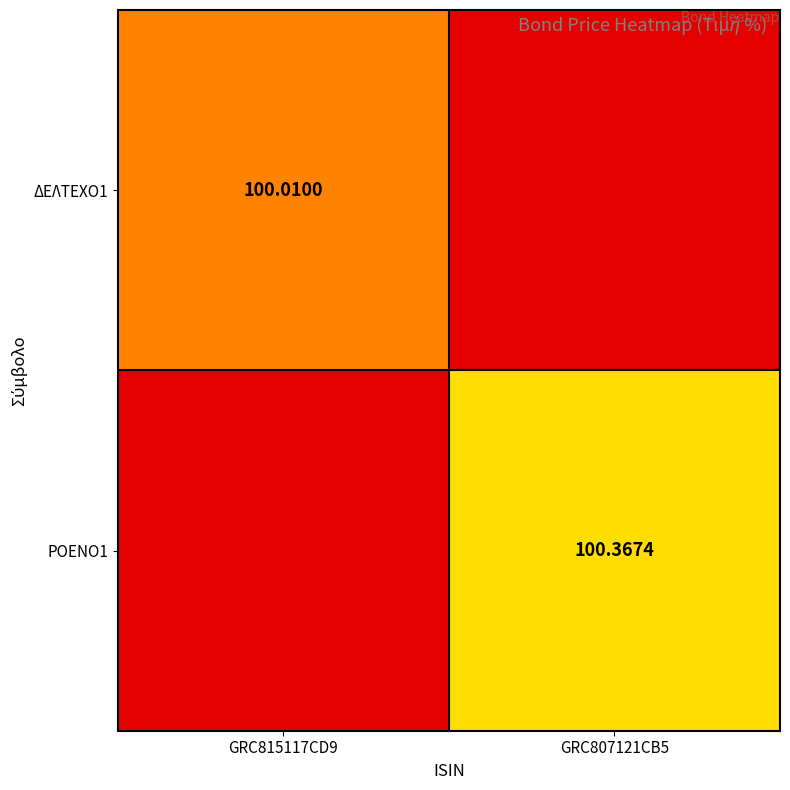

Is the value of ΔΕΛΤΕΧΟ1 at GRC815117CD9 greater than the value of ΡΟΕΝΟ1 at GRC807121CB5?

No